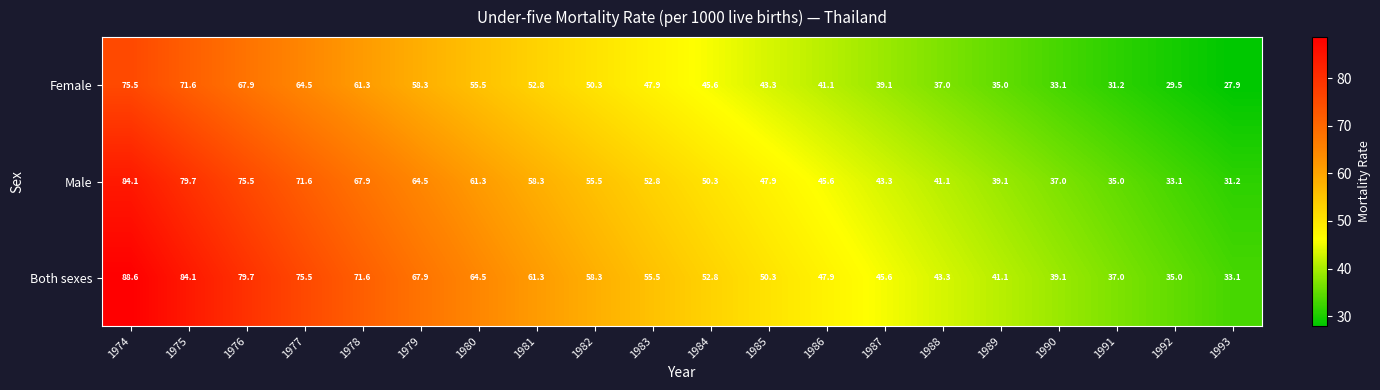

Which series changed the most between 1976 and 1978?

Both sexes